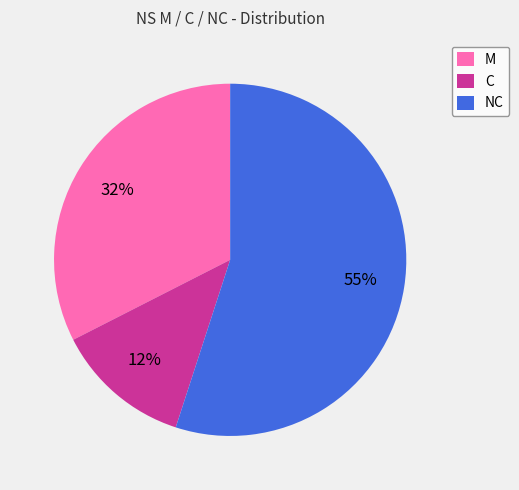

Do M and NC together represent more than half of the pie?

Yes